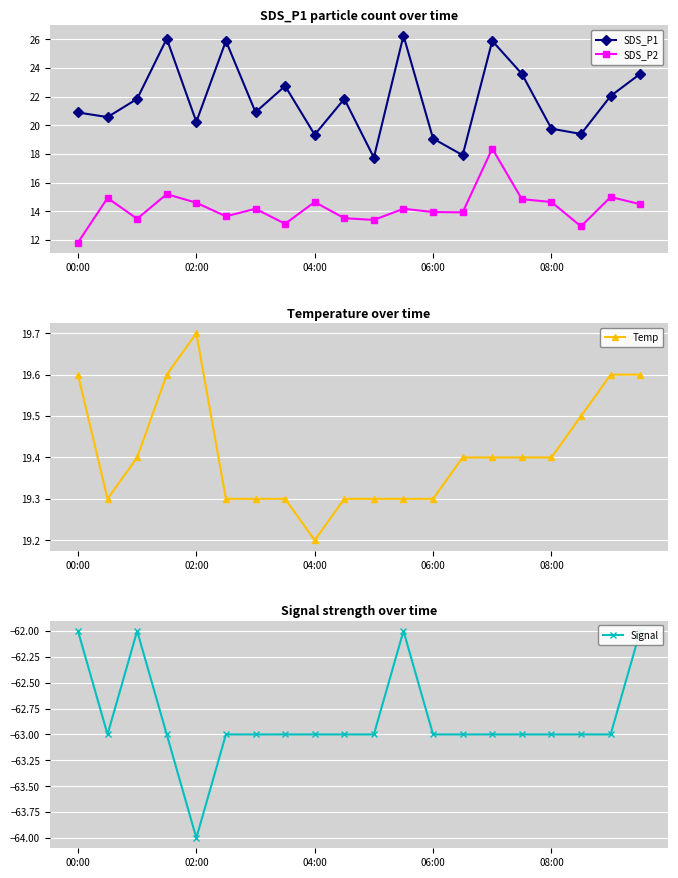

List the series in order of their peak value, highest first.

SDS_P1, Temp, SDS_P2, Signal